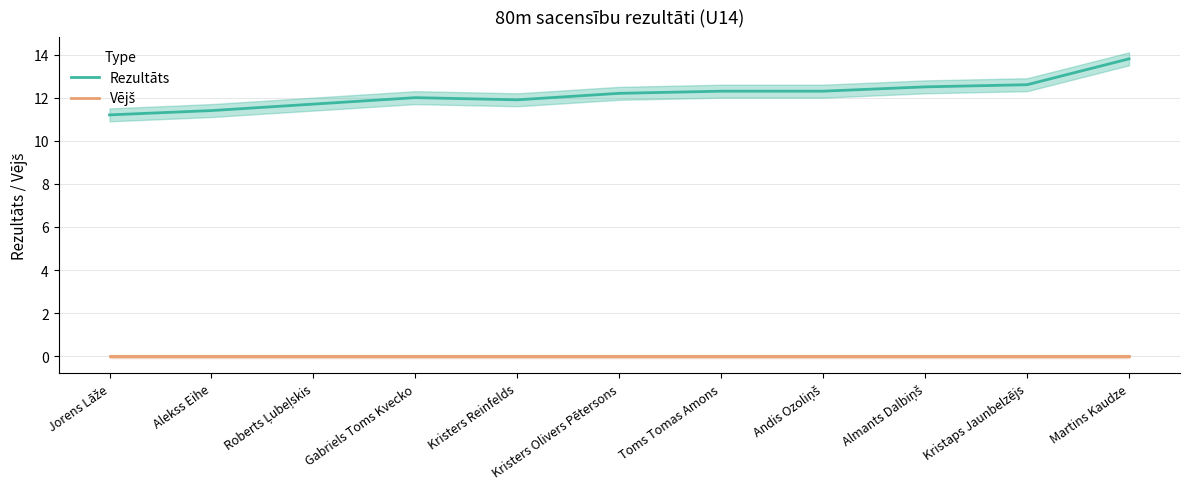

True or false: Vējš has more than 2 points higher than both neighbors.

False